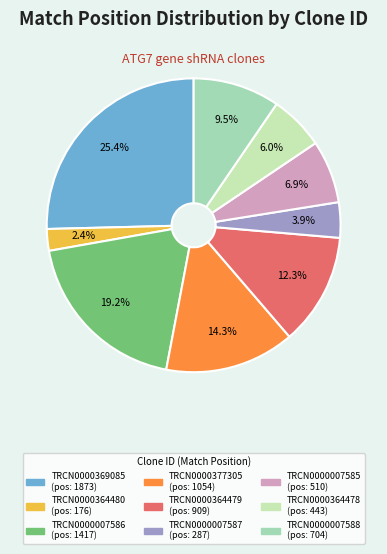

How many slices are in this pie chart?

9